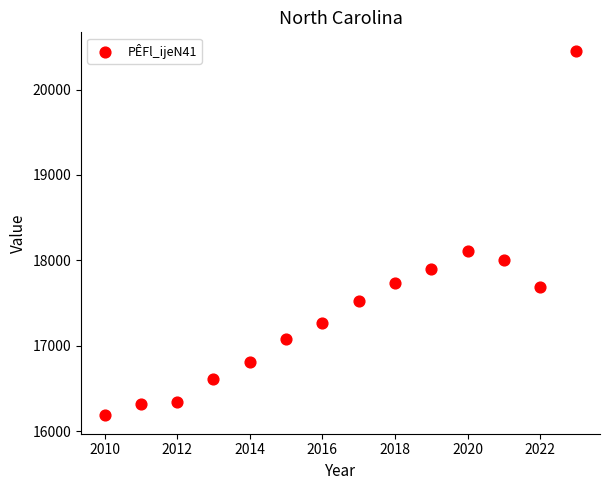

What Y value in the scatter plot is closest to 18320?

18112